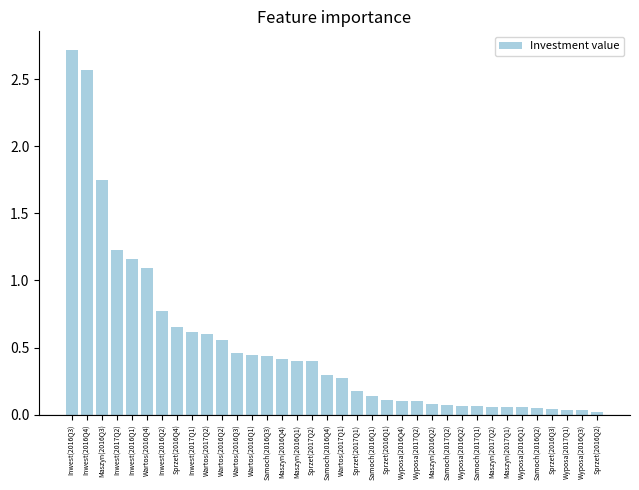

True or false: the data shows 0.4 at Samoch(2016Q3).

True